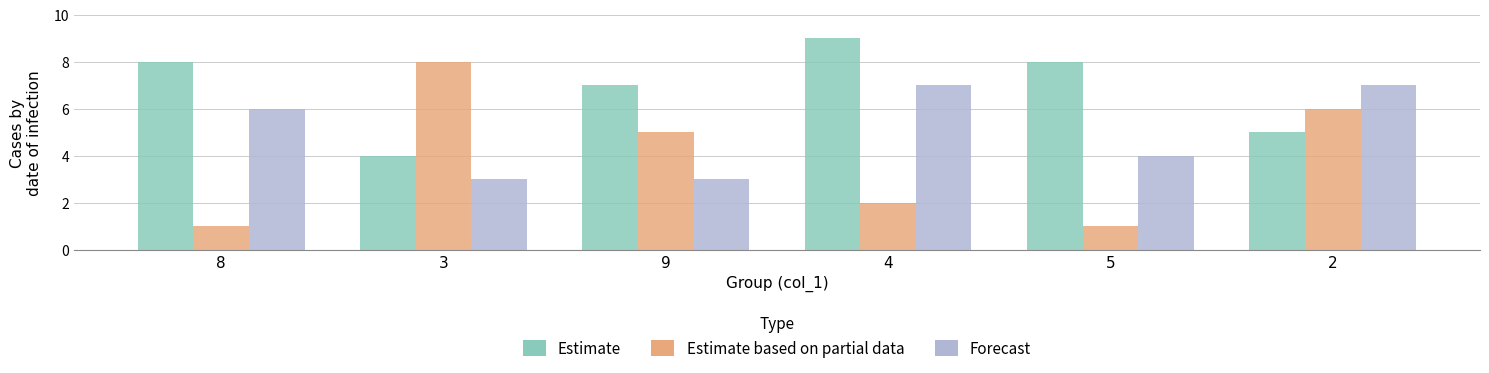

What is the value of the Forecast bar at the 3rd from the left?

3